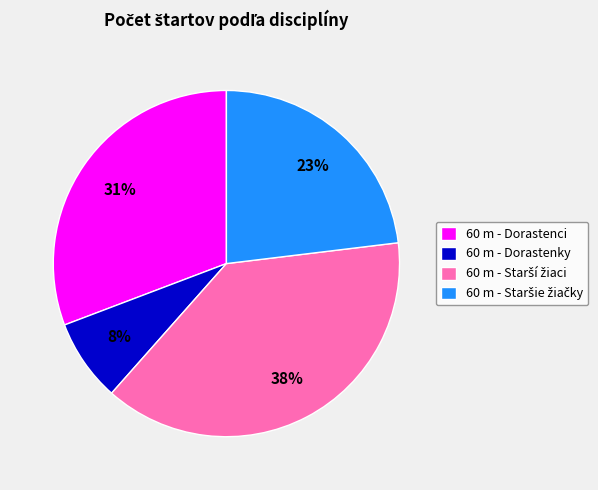

What percentage is the 60 m - Dorastenky slice, to the nearest percent?

8%